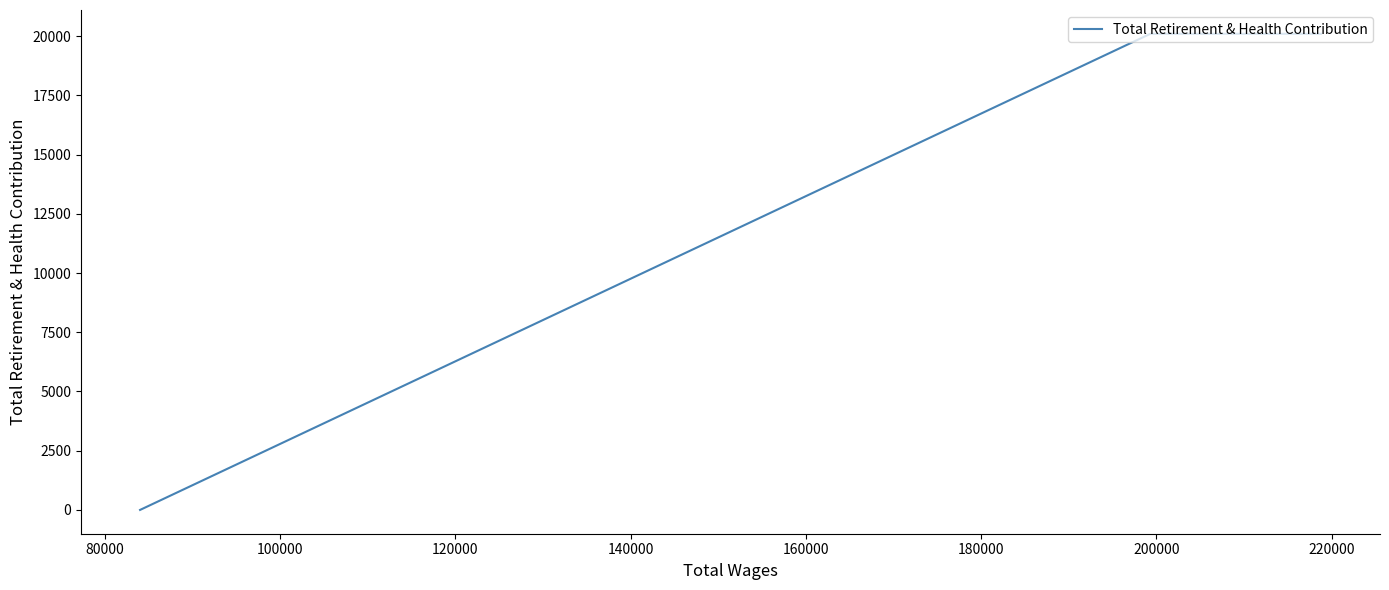

What is the average value?

13401